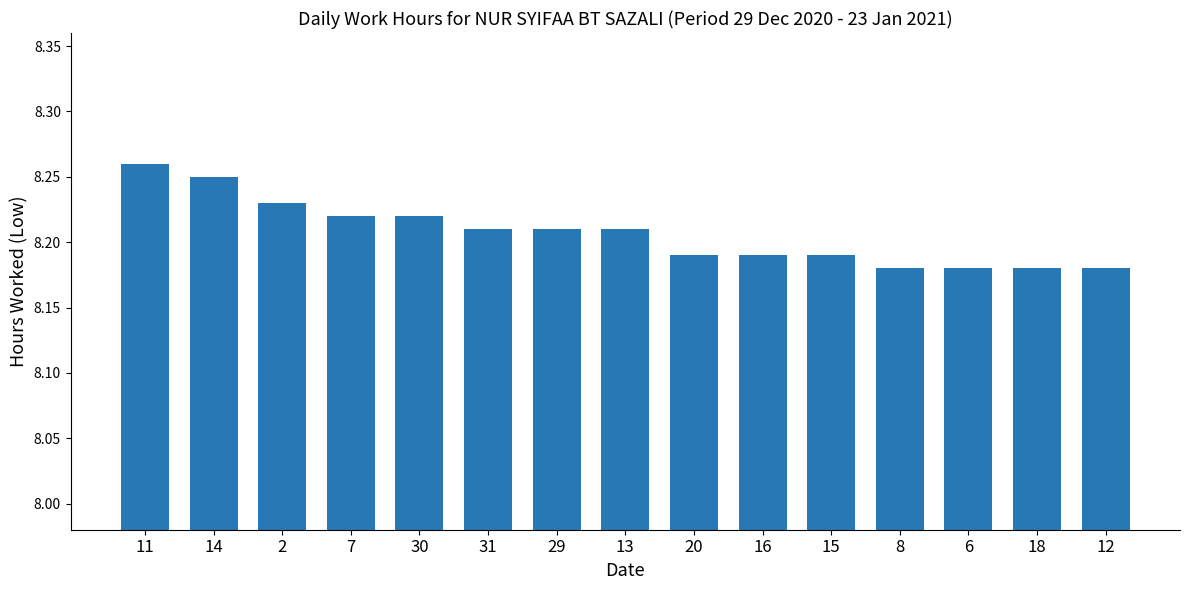

Approximately how many times larger is the value at 11 compared to 20?

1.0